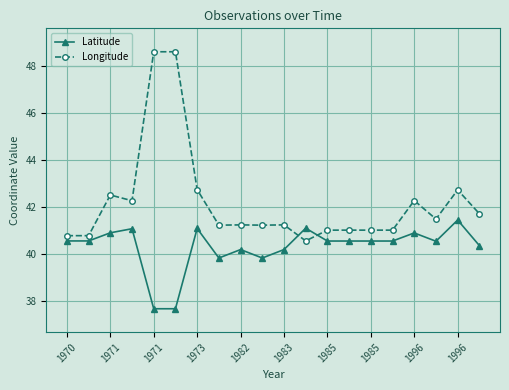

Reading left to right, extract all data points from this chart.

Latitude: 40.5	40.5	40.9	41.1	37.7	37.7	41.1	39.8	40.2	39.8	40.2	41.1	40.5	40.5	40.5	40.5	40.9	40.5	41.4	40.3
Longitude: 40.8	40.8	42.5	42.3	48.6	48.6	42.7	41.2	41.2	41.2	41.2	40.5	41.0	41.0	41.0	41.0	42.3	41.5	42.7	41.7